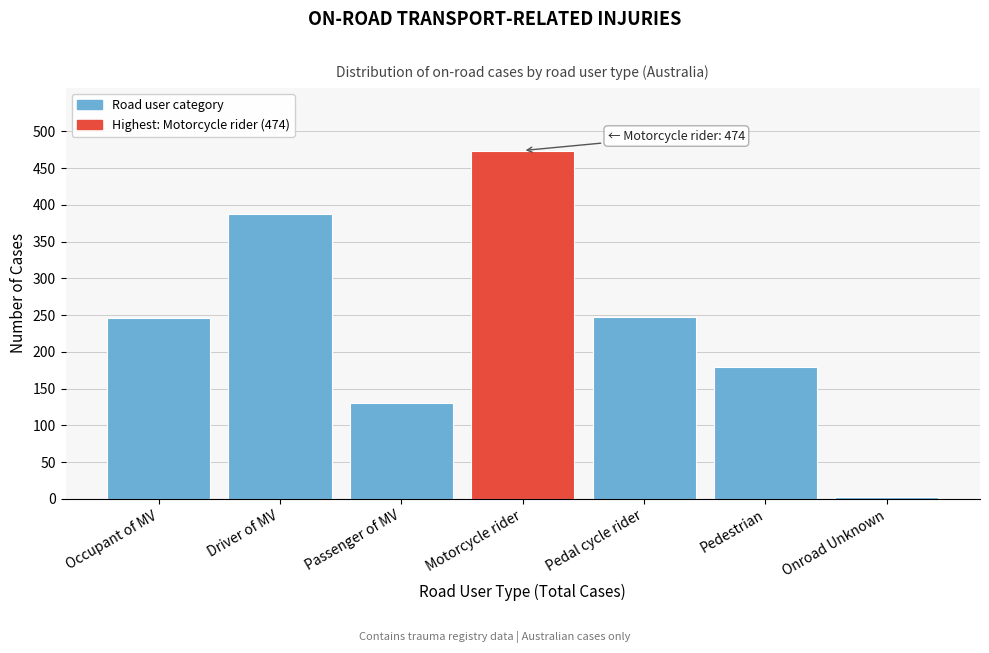

What is the sum of the values at Motorcycle rider and Pedestrian?

653